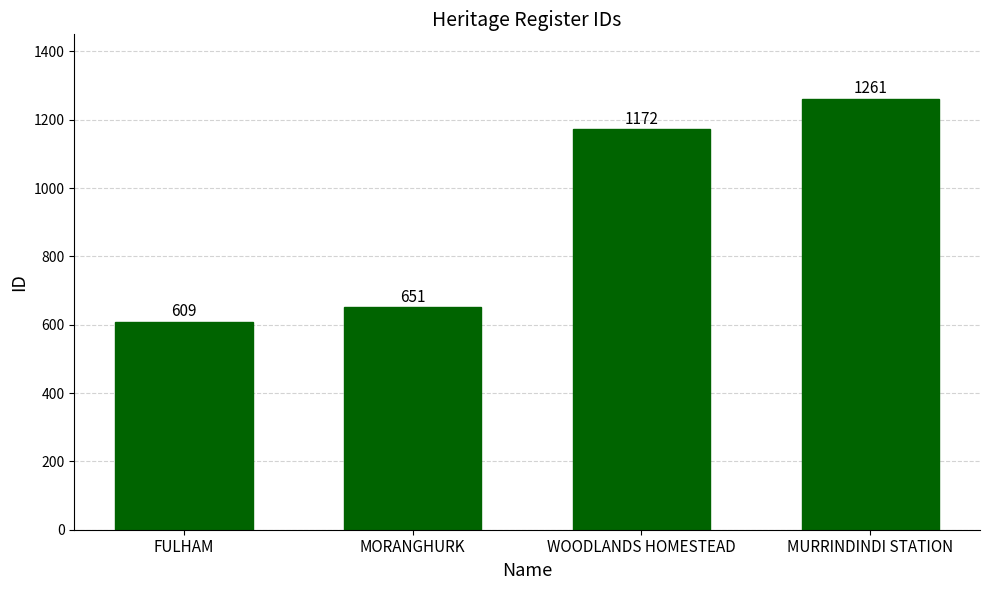

What is the approximate value at MURRINDINDI STATION, to the nearest 50?

1250